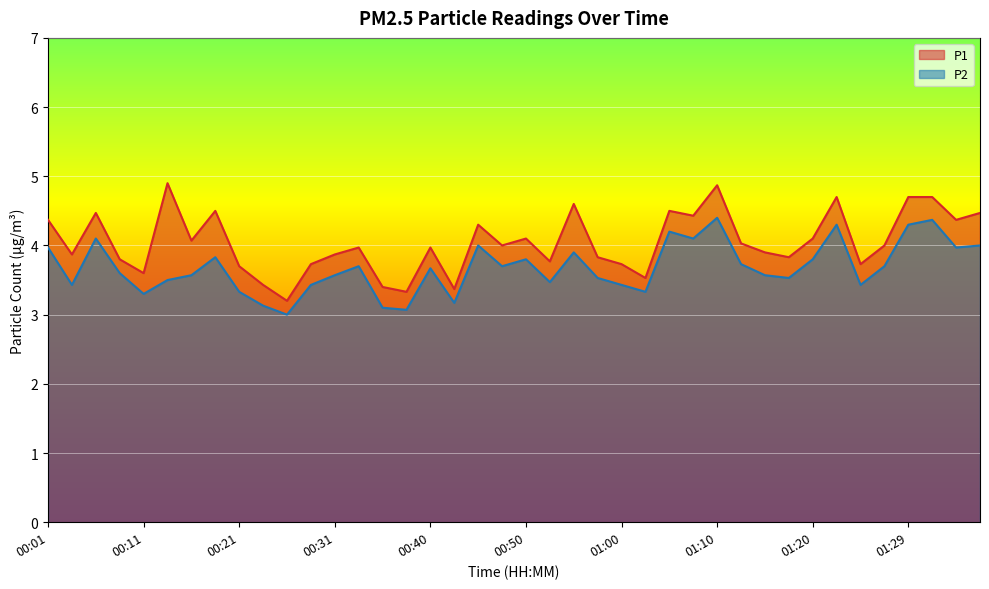

What is the average value of the P2 series?

3.7